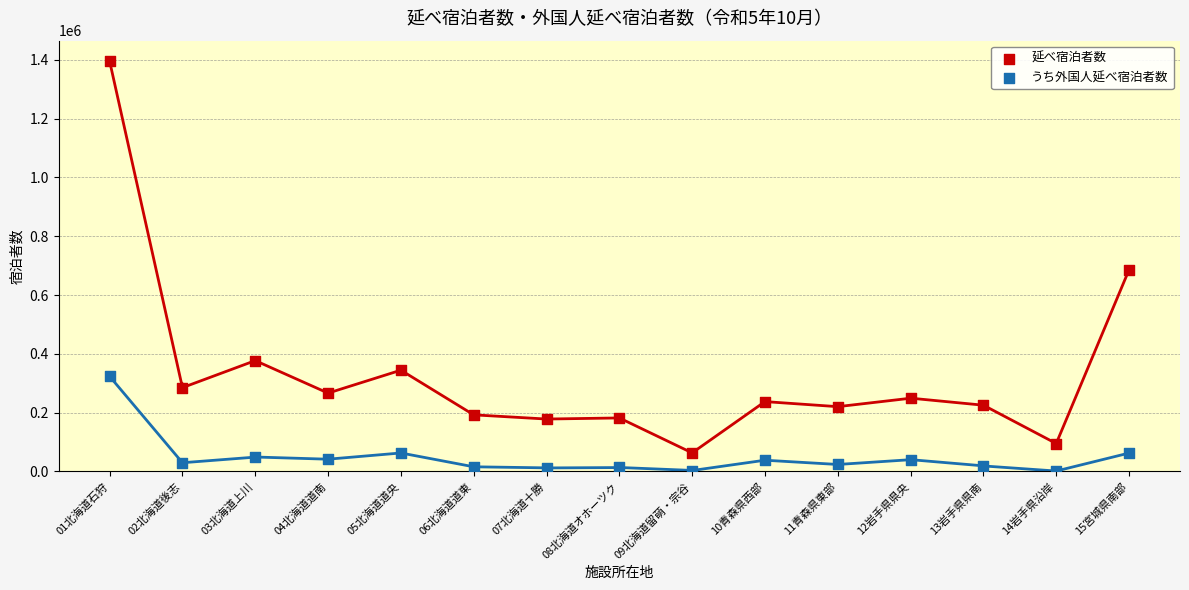

In the 延べ宿泊者数 series, what Y value is closest to 729450?

685780